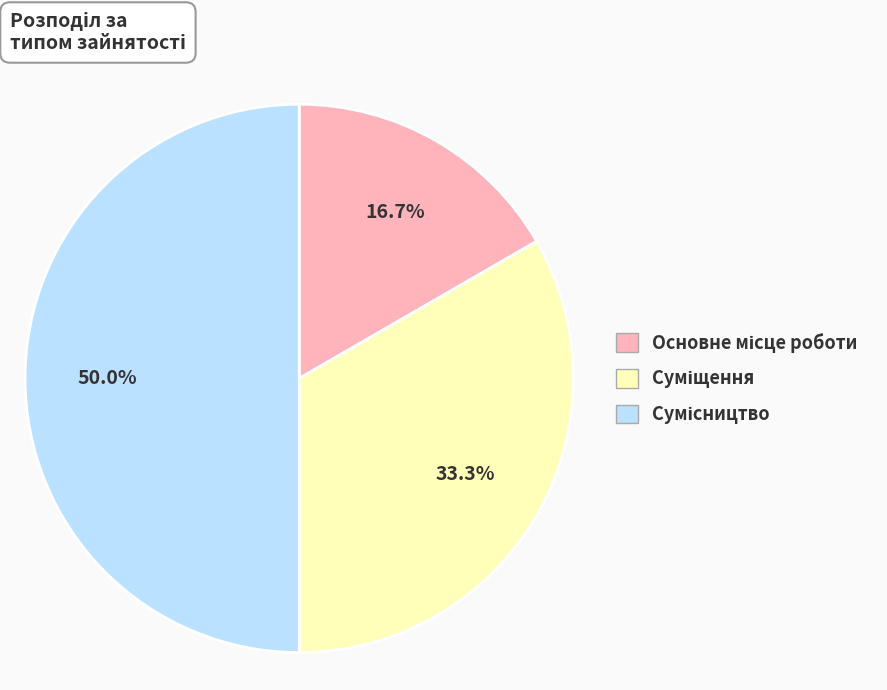

How many segments does this pie chart have?

3